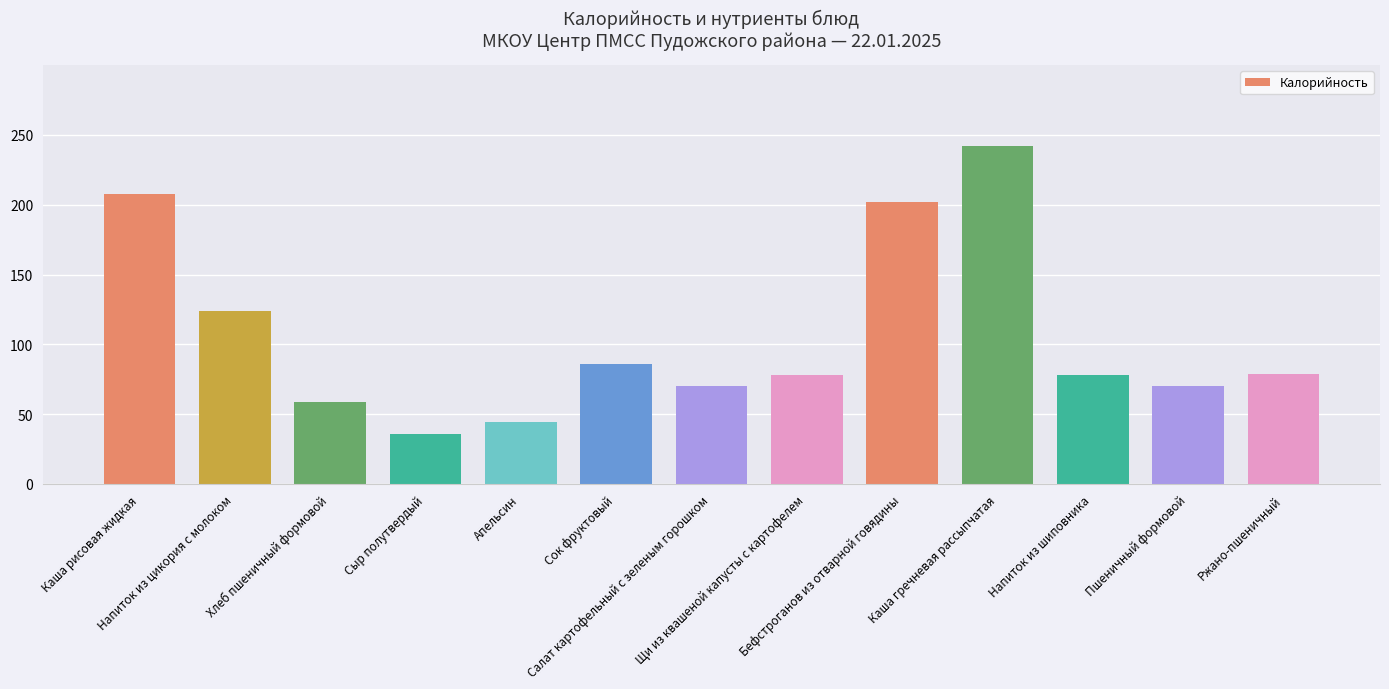

What is the value of the 9th bar from the left?

202